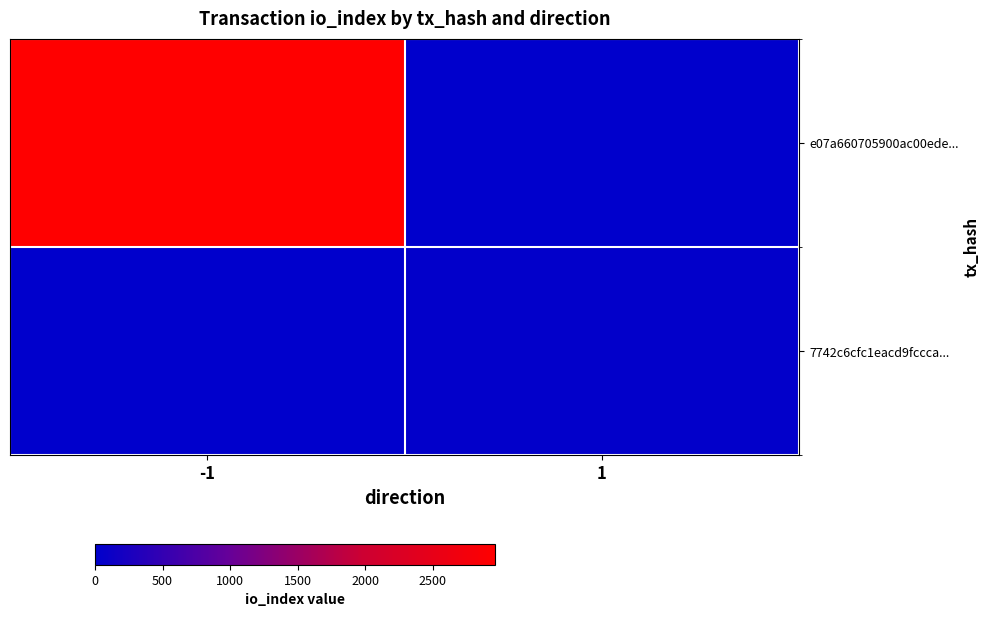

Which series changed the most between -1 and 1?

e07a660705900ac00ede...